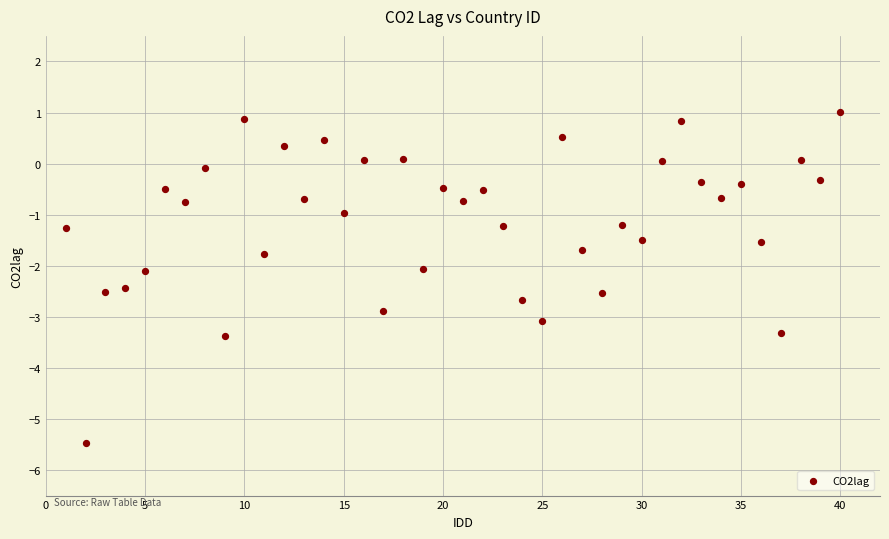

What is the range of Y values (max minus min)?

6.5